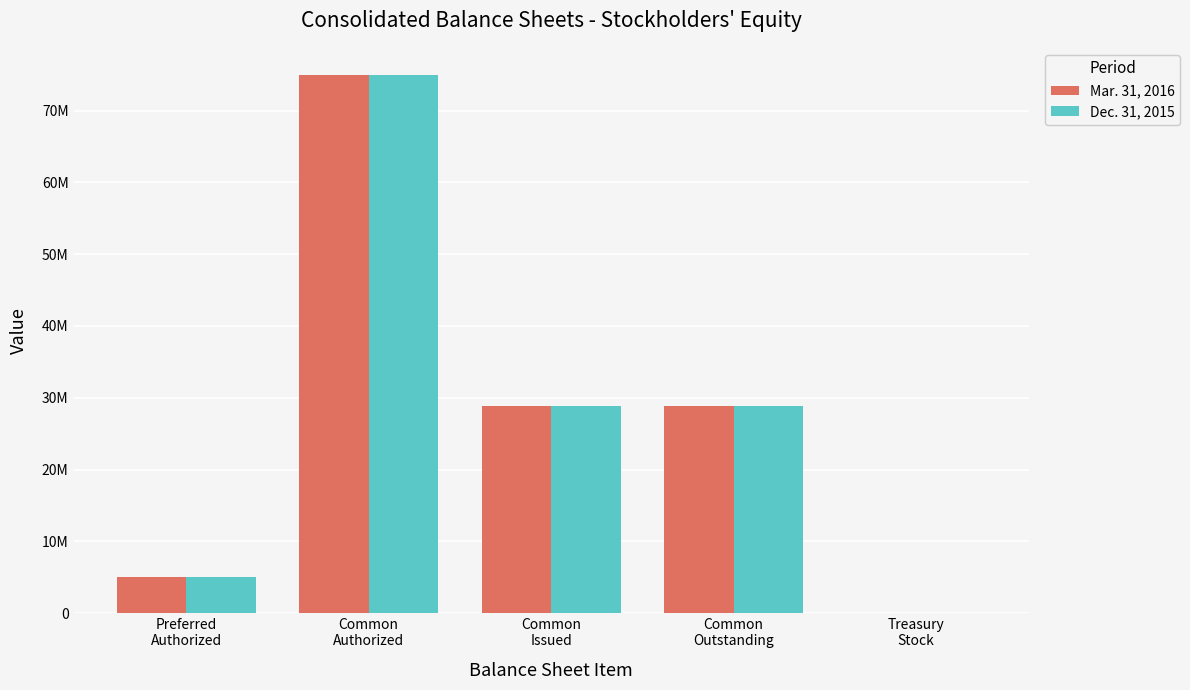

Where is Dec. 31, 2015 nearest to the value 37512017?

Common
Issued